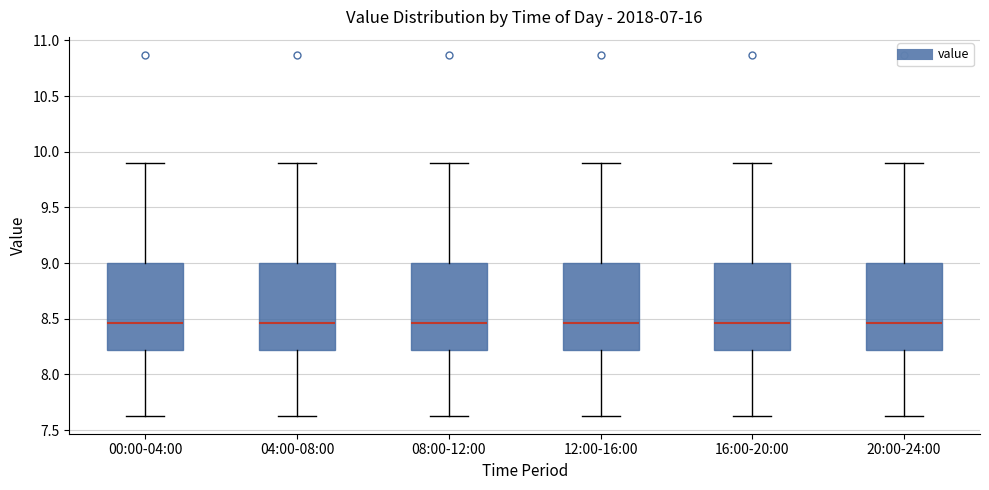

Where does the median line of the box for 20:00-24:00 sit on the y-axis? The values are not printed on the chart, so give them approximately, as read against the axis.

8.45